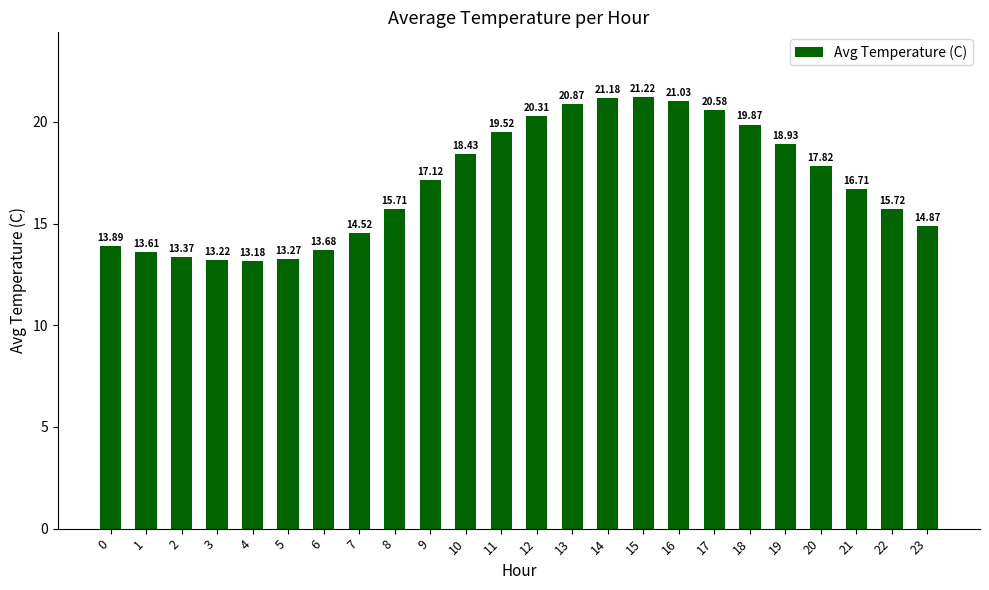

Which category has the highest value across all series?

15